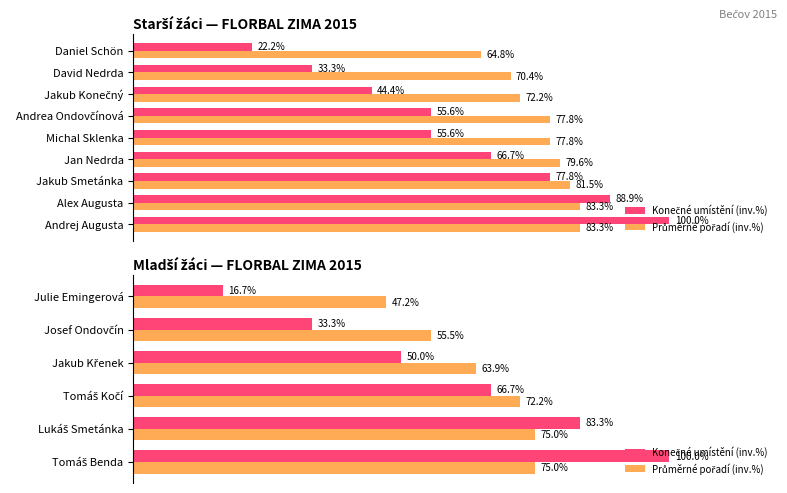

How many bars are there in each group?

2